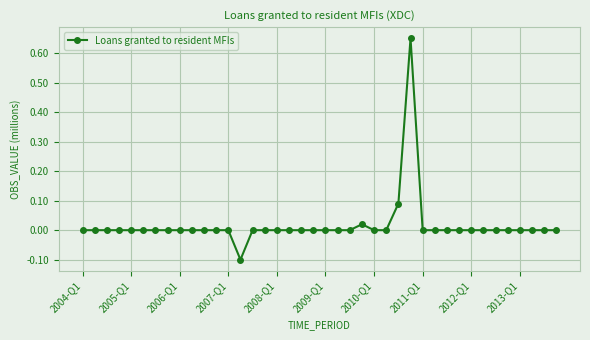

True or false: the data has more than 0 interior local peaks.

True